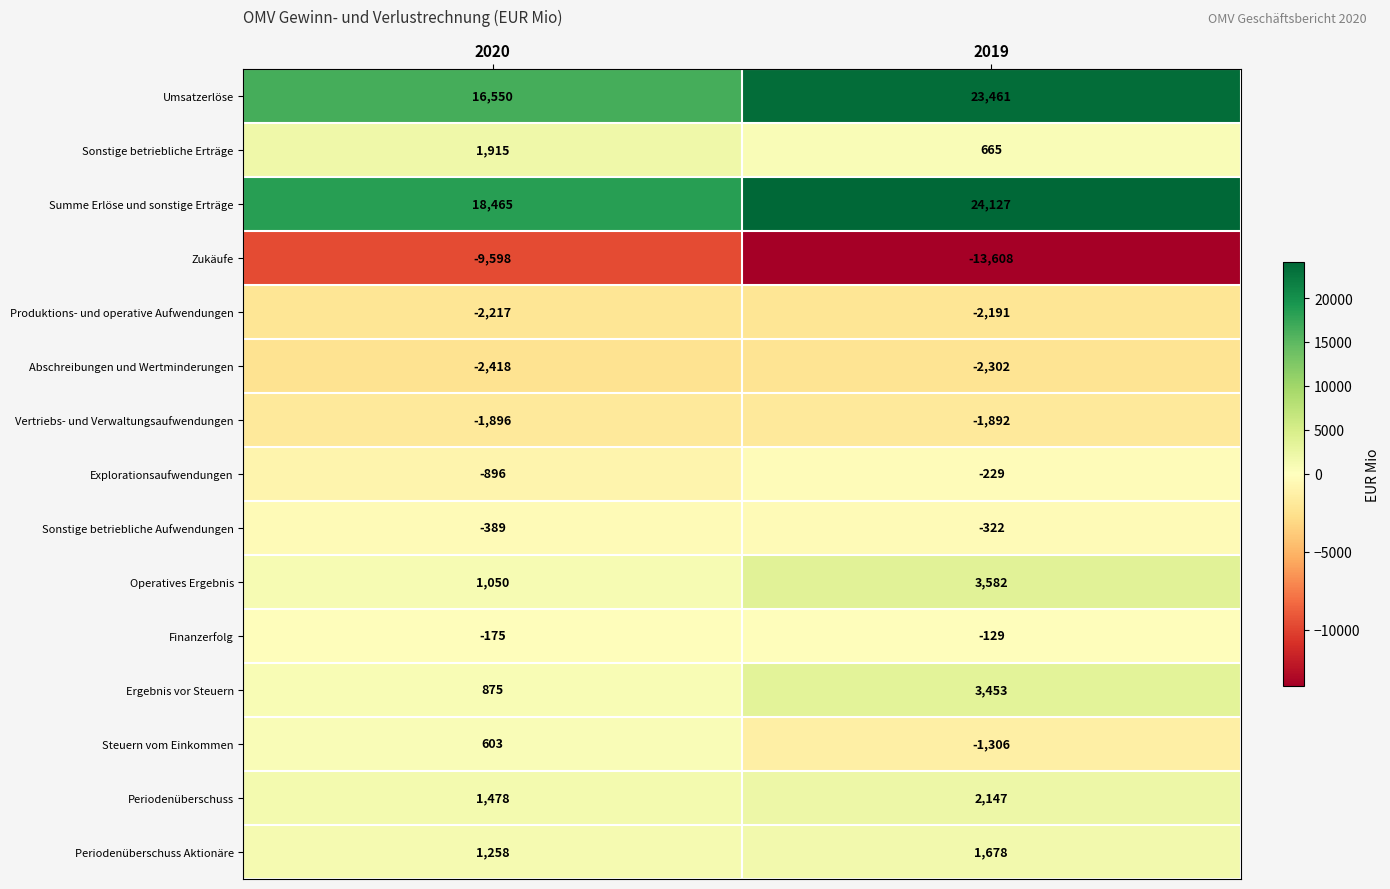

True or false: Summe Erlöse und sonstige Erträge has a value of 4148 at 2020.

False